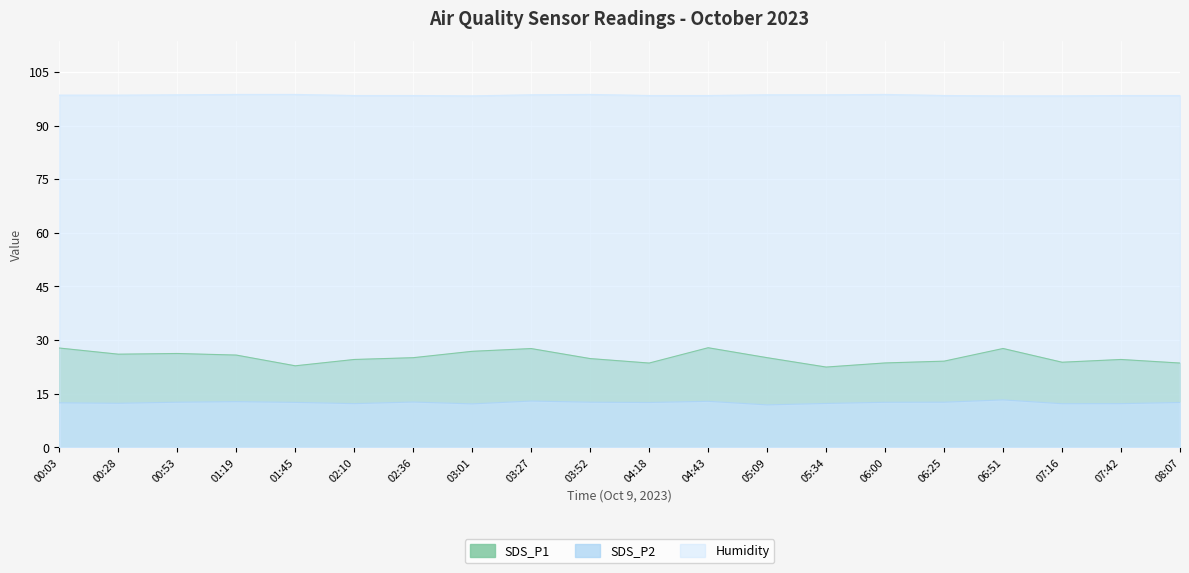

What is the greatest value displayed?

98.7